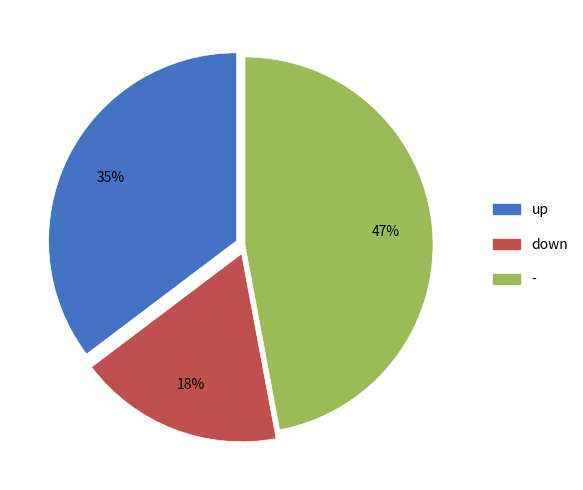

To the nearest percent, what is the average slice percentage?

33%